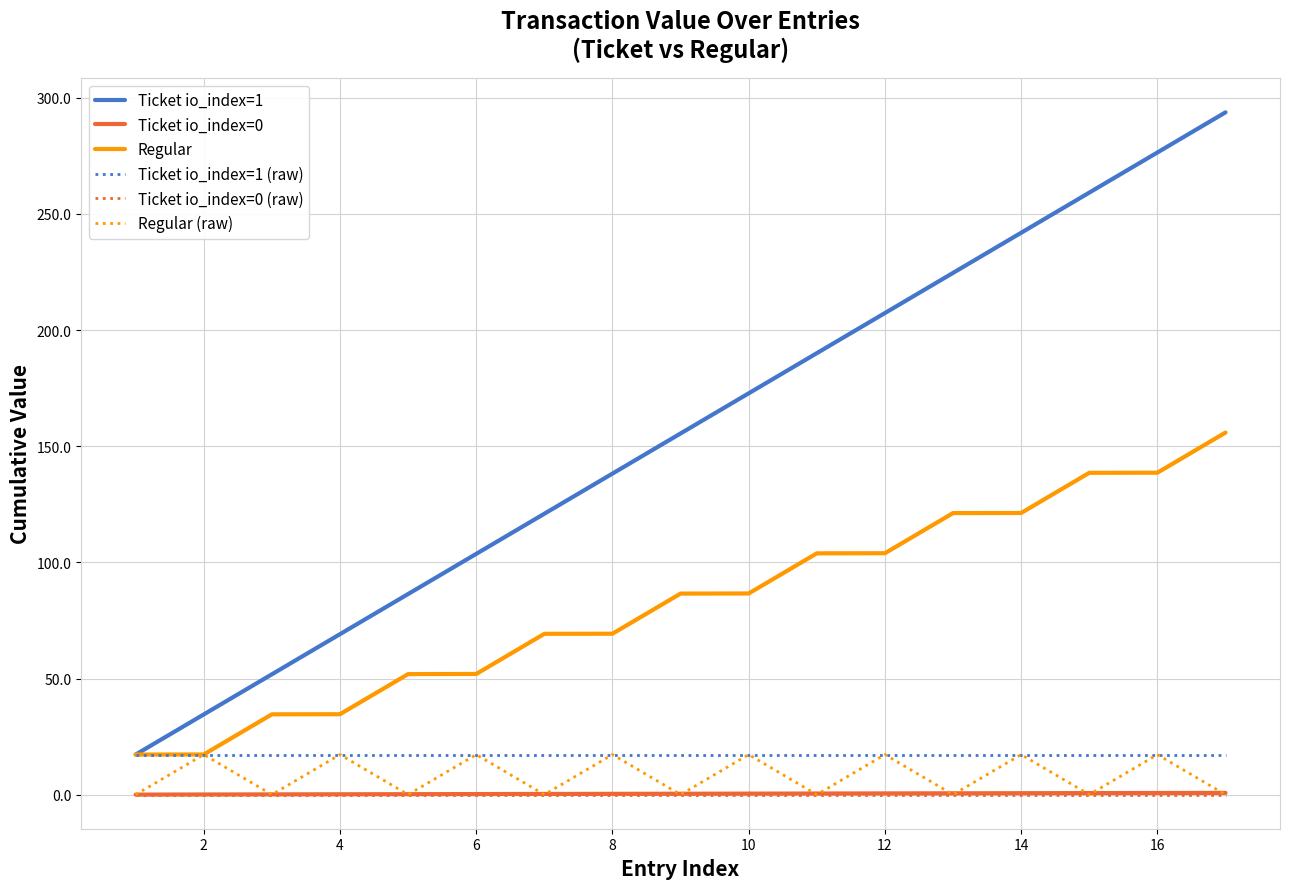

Which series has the largest total across all categories?

Ticket io_index=1